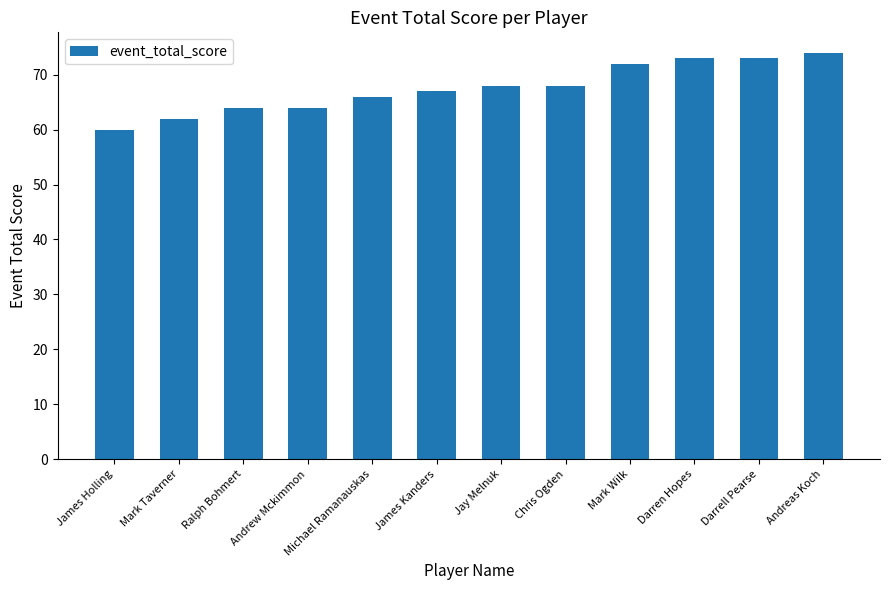

What is the minimum value shown in the chart?

60